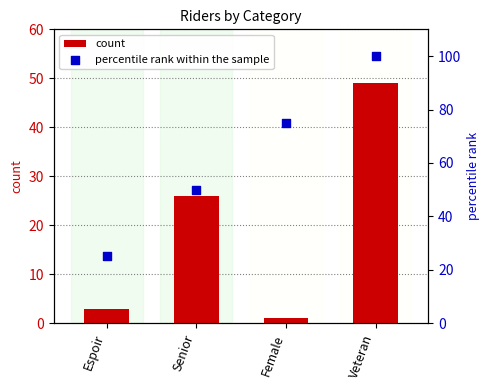

Which series has the largest Y range (max minus min)?

percentile rank within the sample